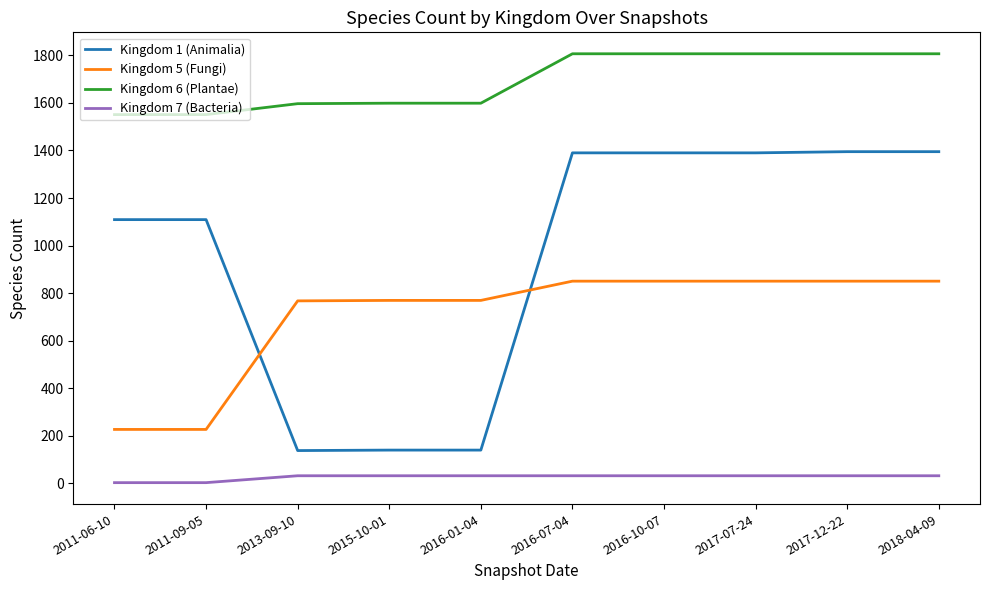

The value of Kingdom 6 (Plantae) at 2016-10-07 is 395. True or false?

False